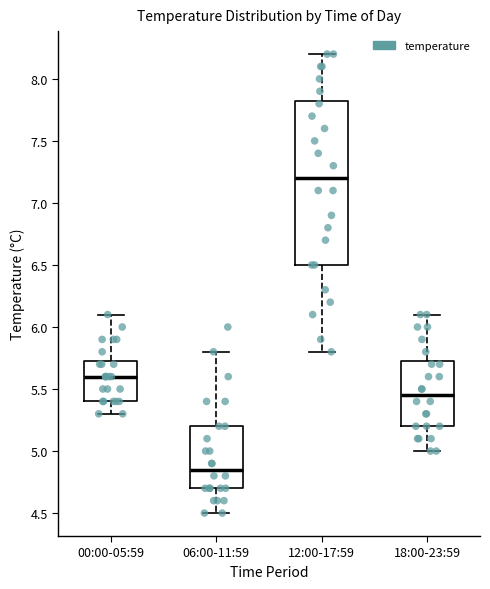

Where does the upper whisker of the box for 12:00-17:59 end on the y-axis? The values are not printed on the chart, so give them approximately, as read against the axis.

8.20